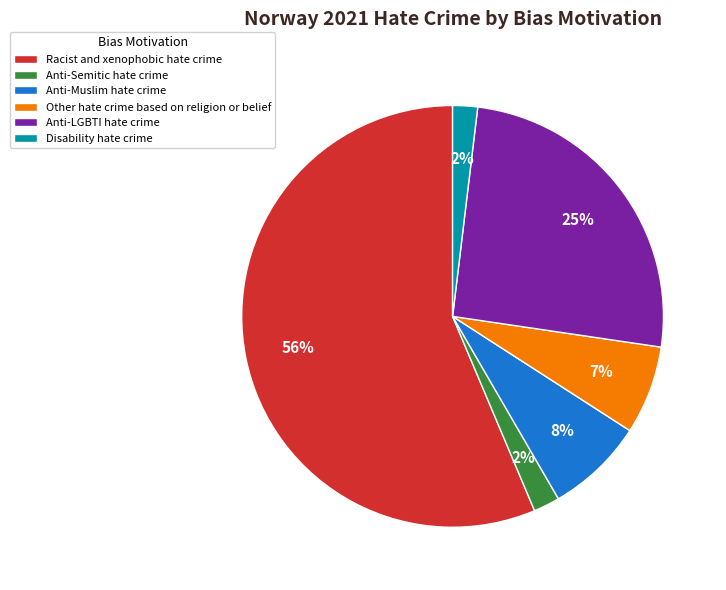

Between Racist and xenophobic hate crime and Anti-Muslim hate crime, which is larger?

Racist and xenophobic hate crime